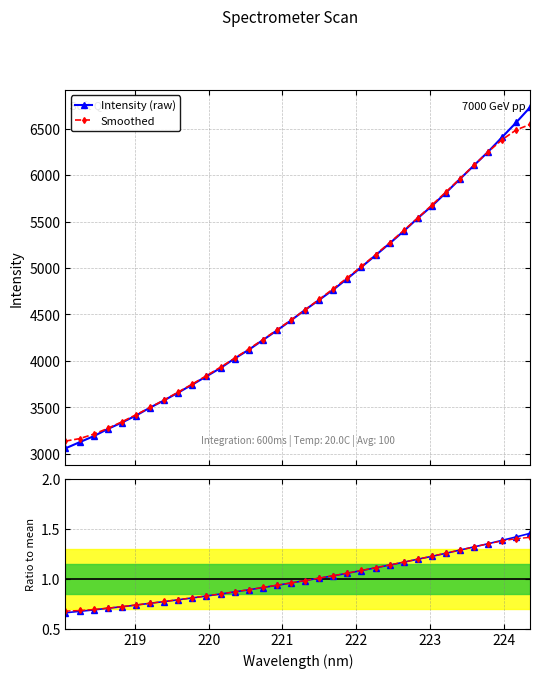

True or false: Ratio to mean and Intensity (raw) cross at least once.

False